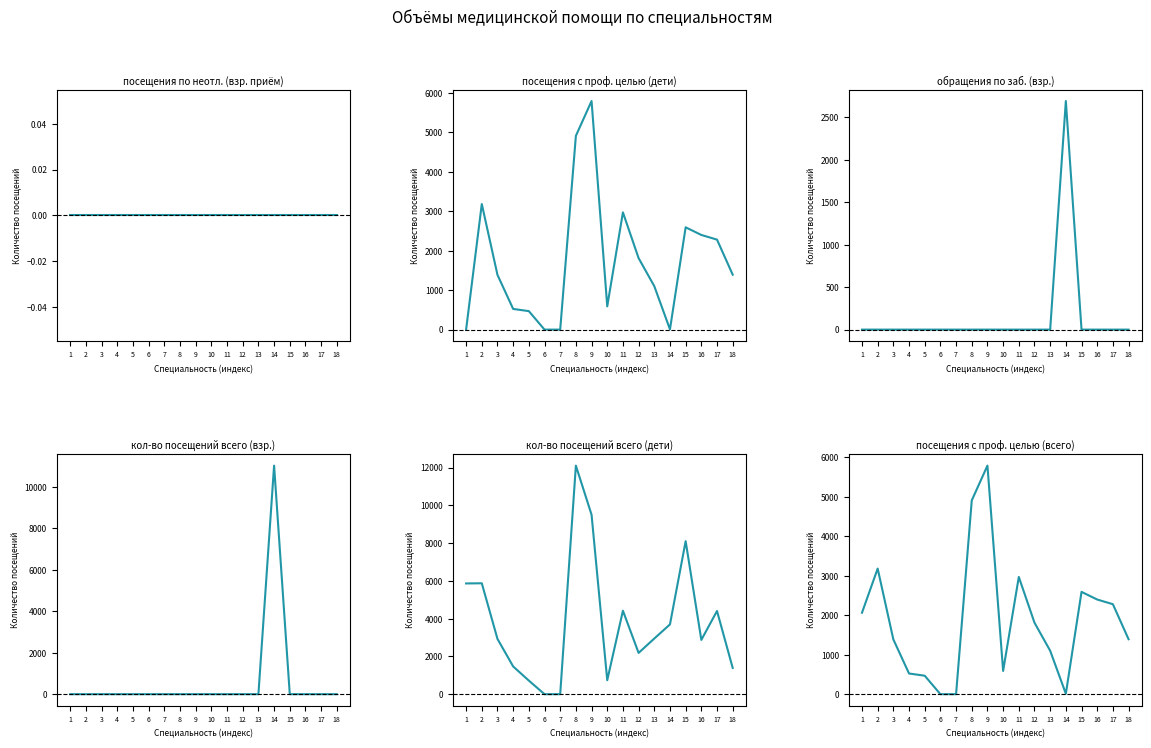

At which label is посещения по неотл. (взр. приём) closest to 0?

1